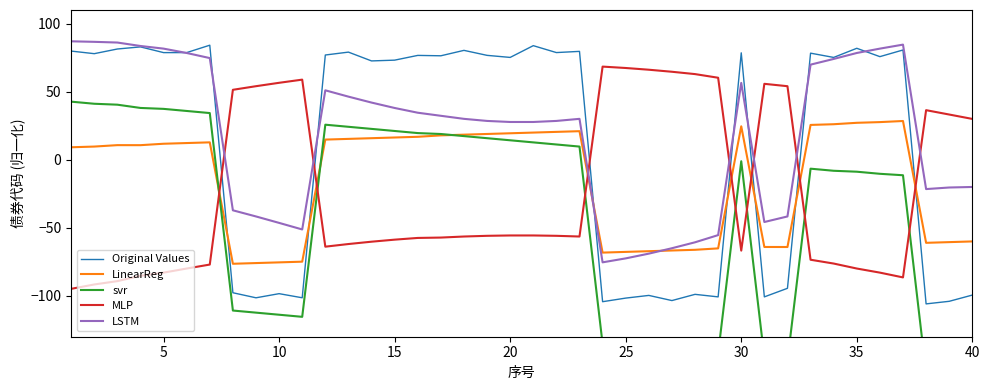

How many times do Original Values and LSTM cross each other?

8